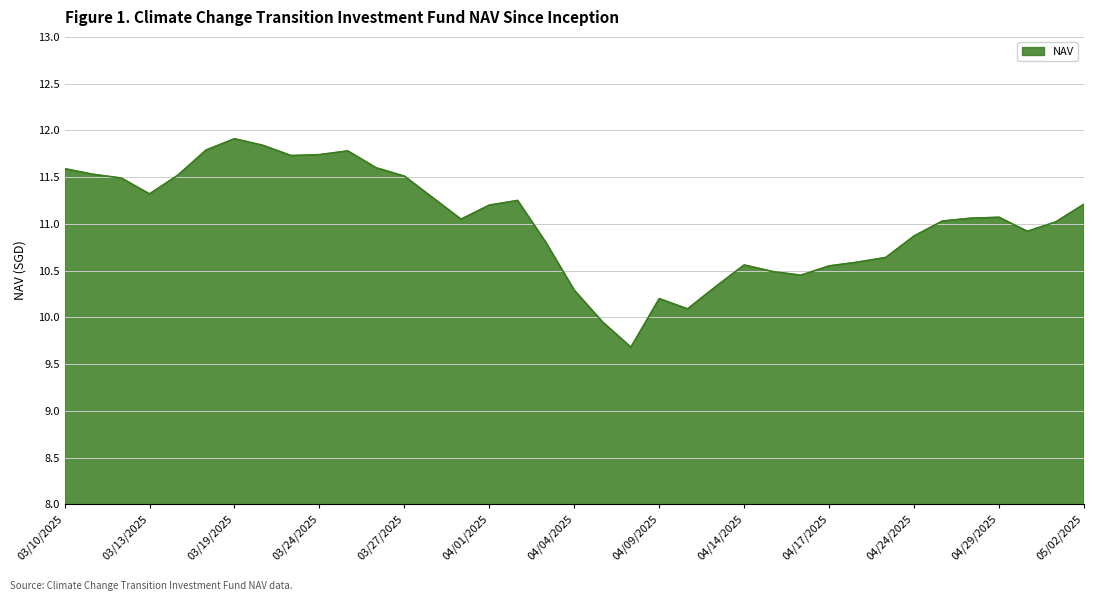

What is the difference between the maximum and minimum values?

2.2